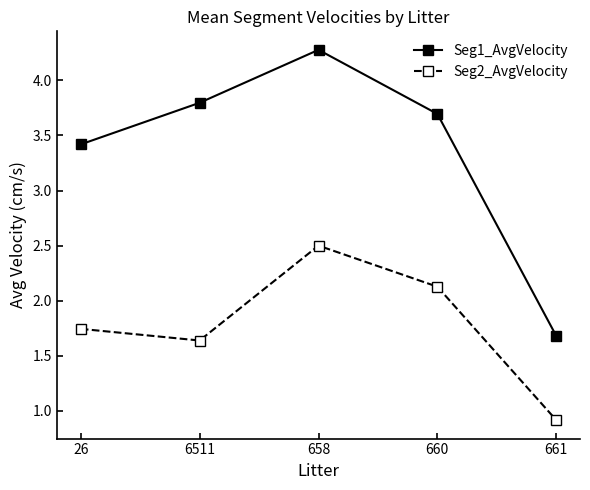

What is the average value of the Seg2_AvgVelocity series?

1.8